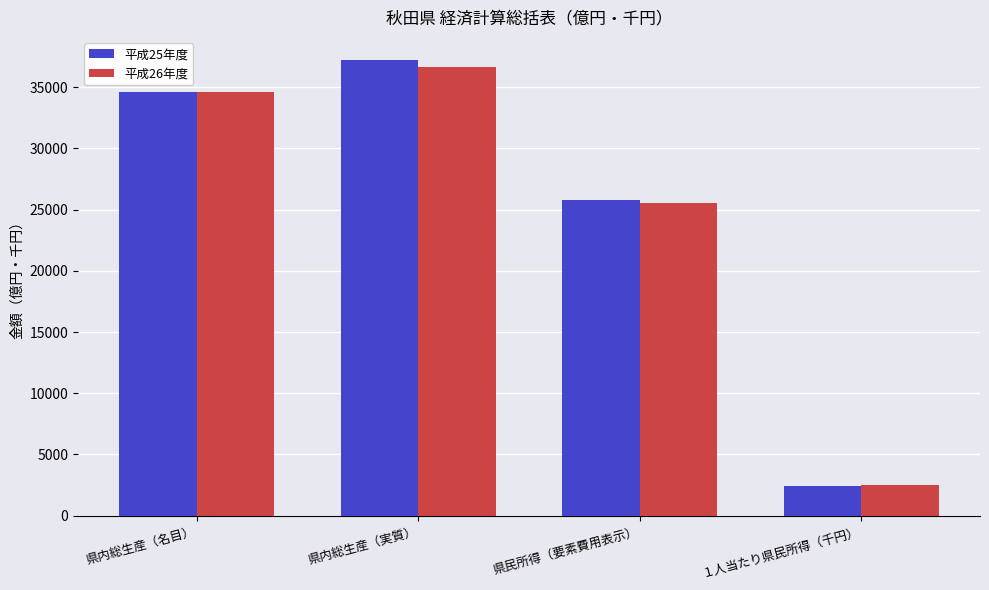

What is the label of the 3rd bar from the left?

県民所得（要素費用表示）